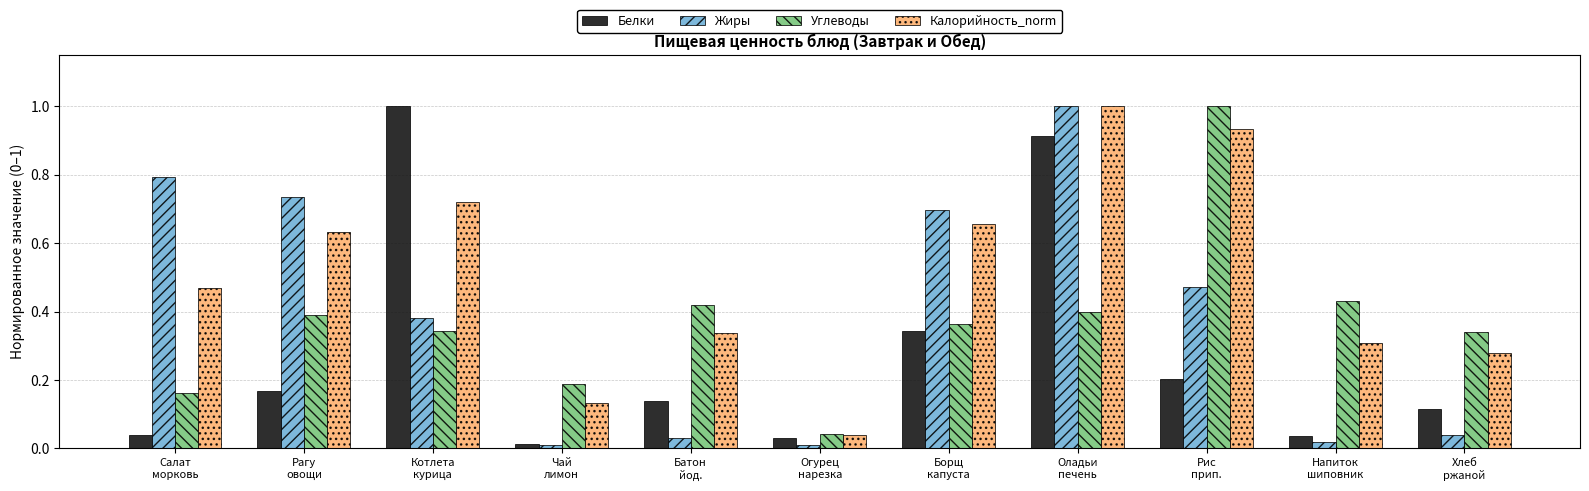

What is the difference between the maximum and minimum values in the Жиры series?

1.0